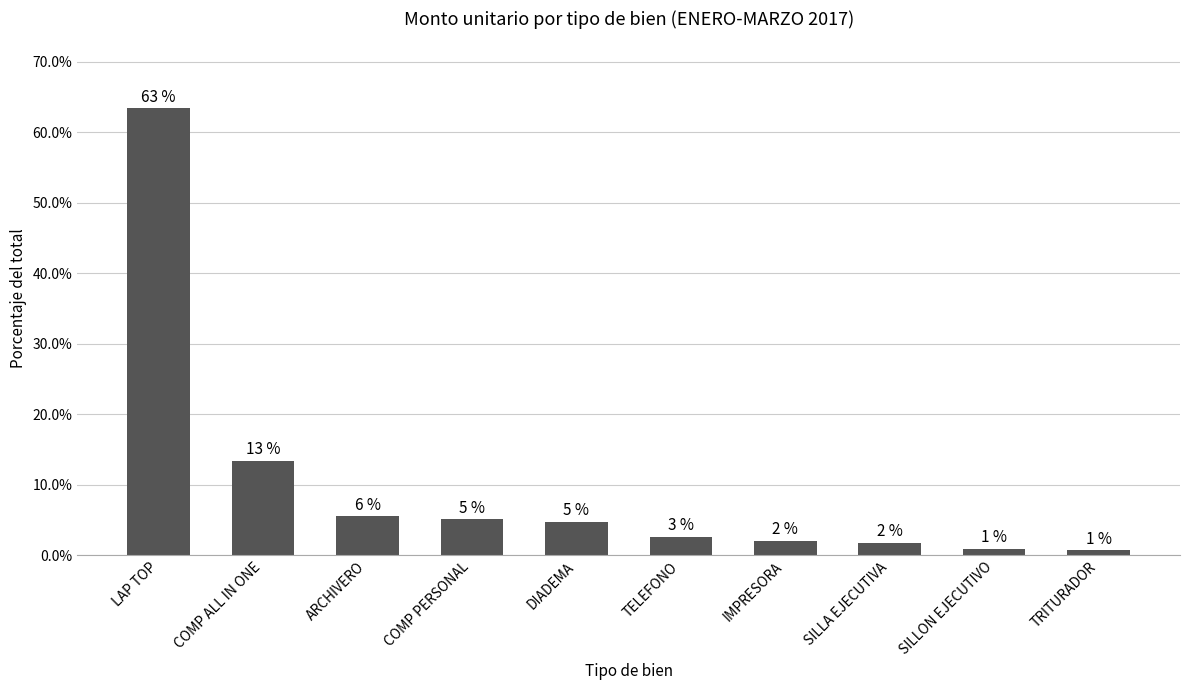

How many bars are there in total?

10